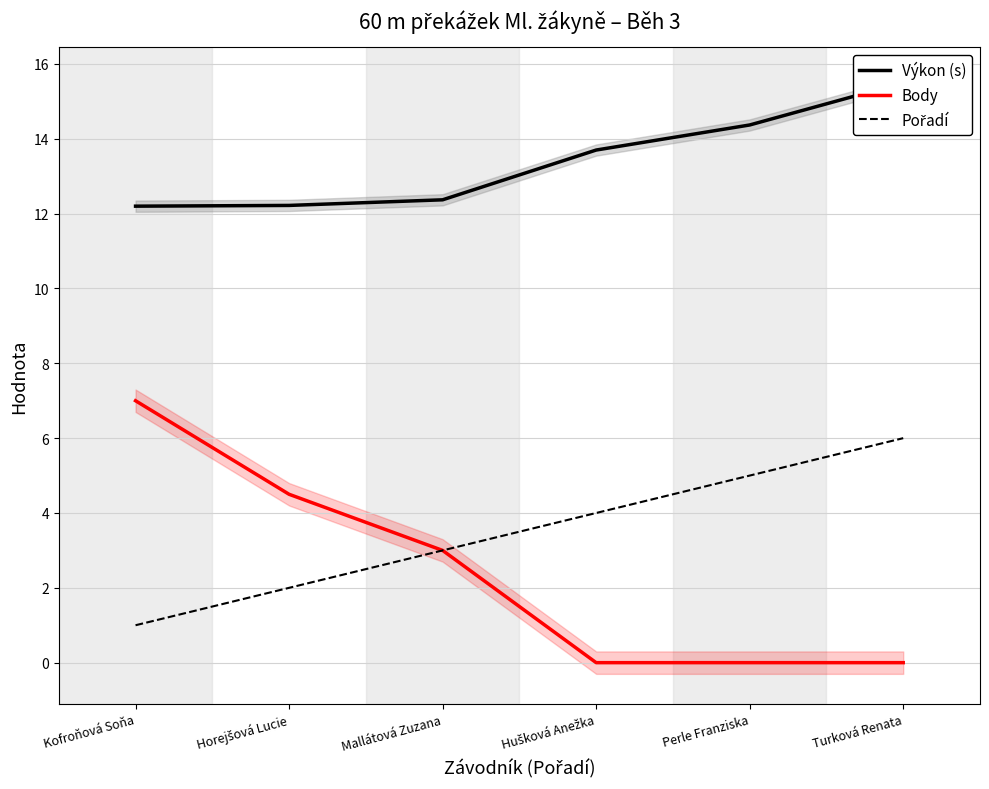

True or false: Pořadí and Výkon (s) cross at least once.

False